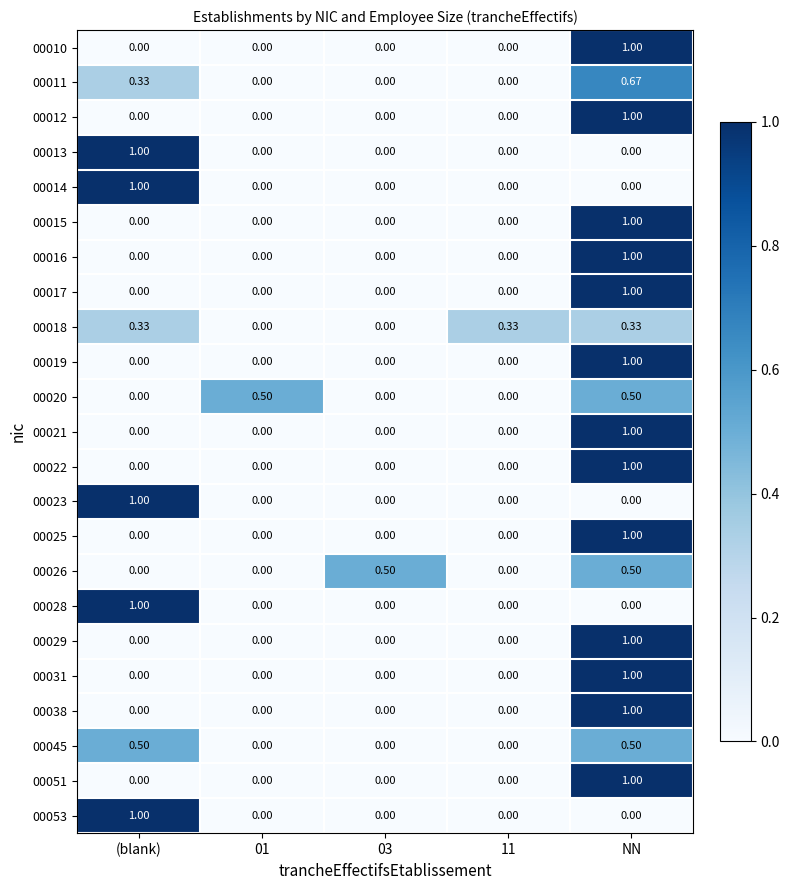

At which category is the sum across all series the highest?

NN